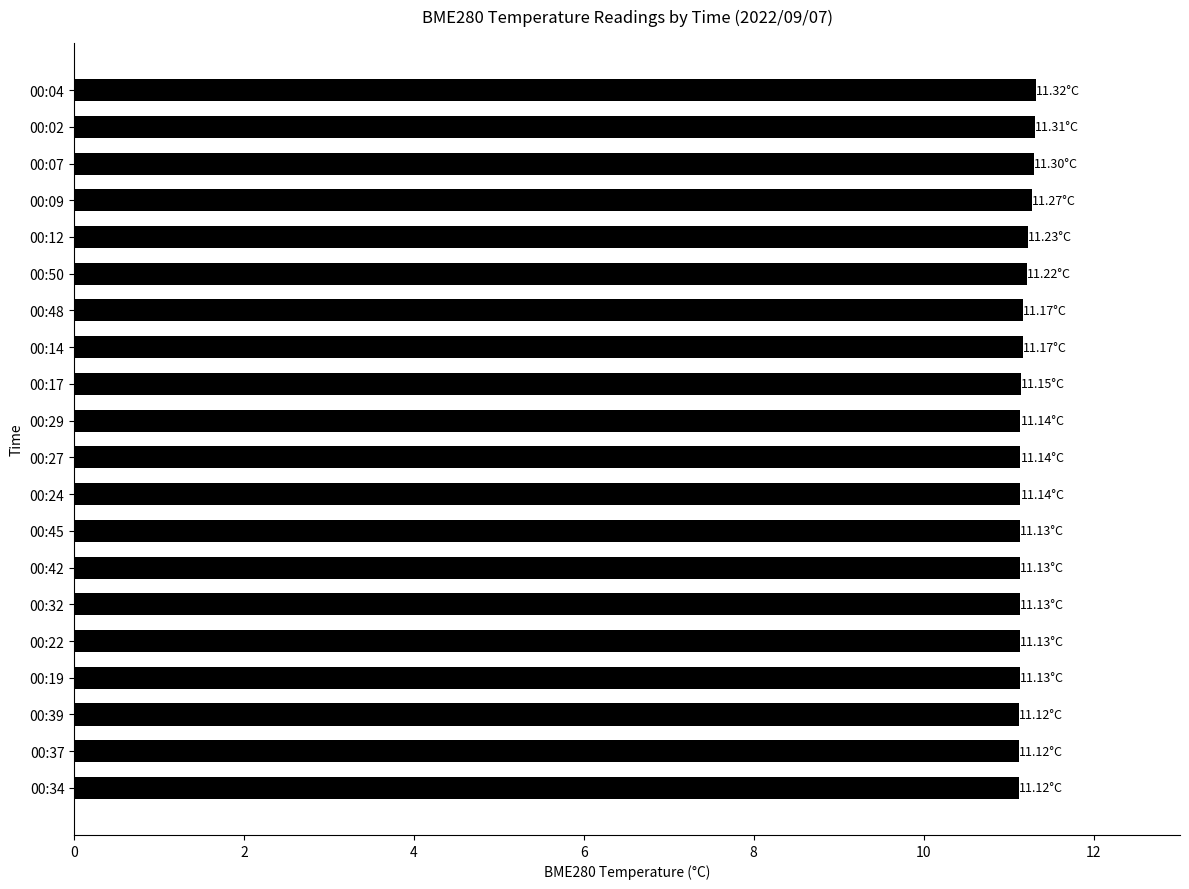

What is the average value?

11.2